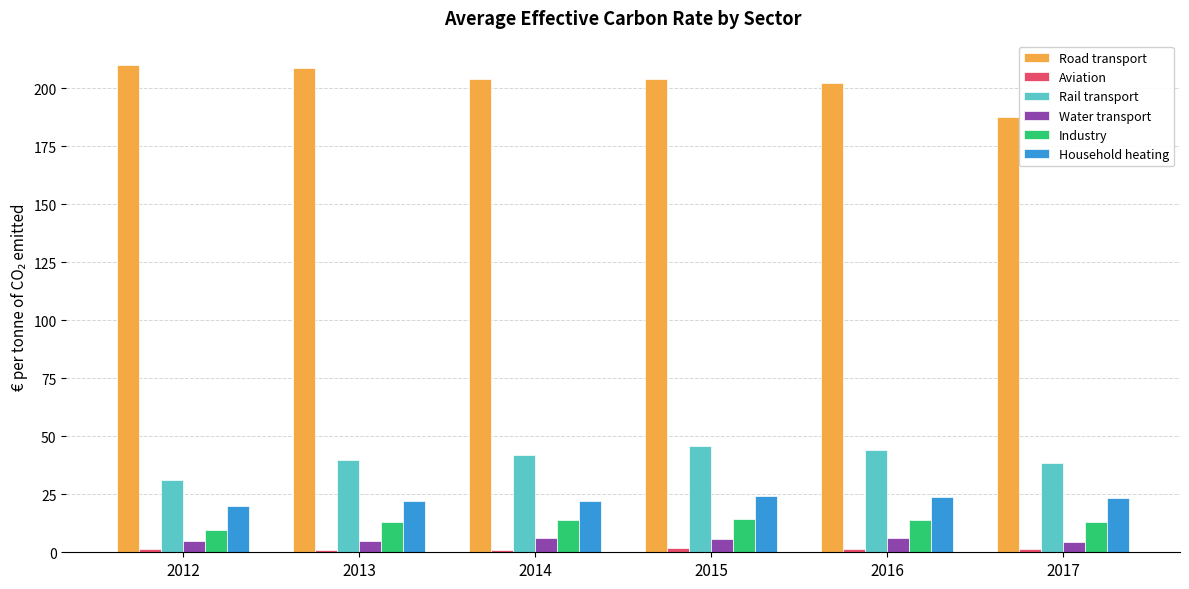

What is the value of the Road transport bar at the 6th from the left?

187.6